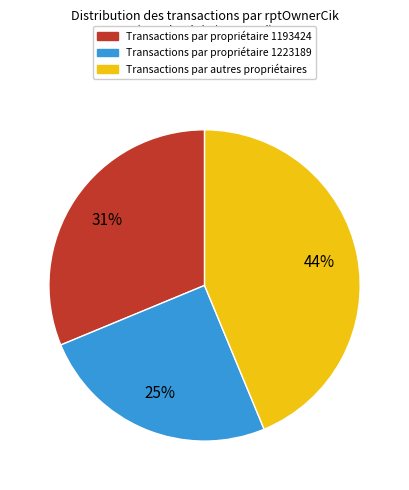

Is there a majority slice in this chart?

No